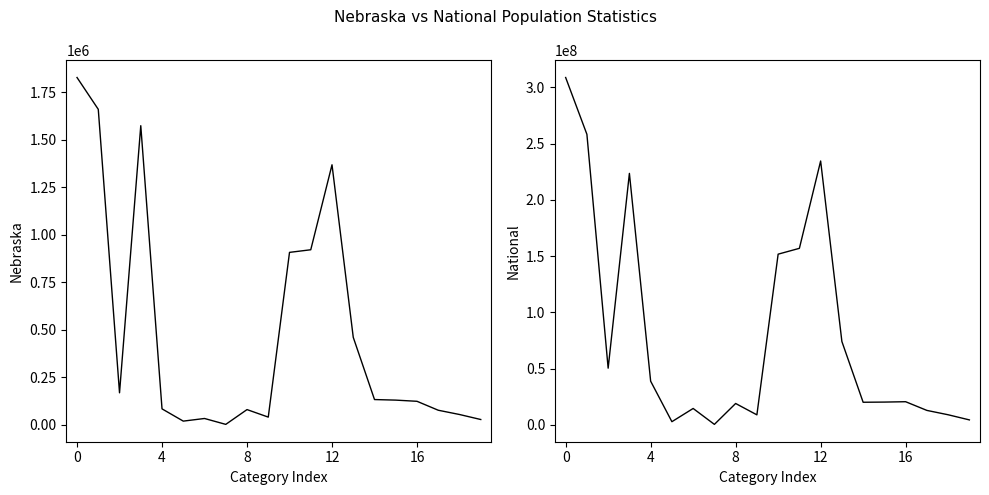

What is the sum of all National values?

1631514375